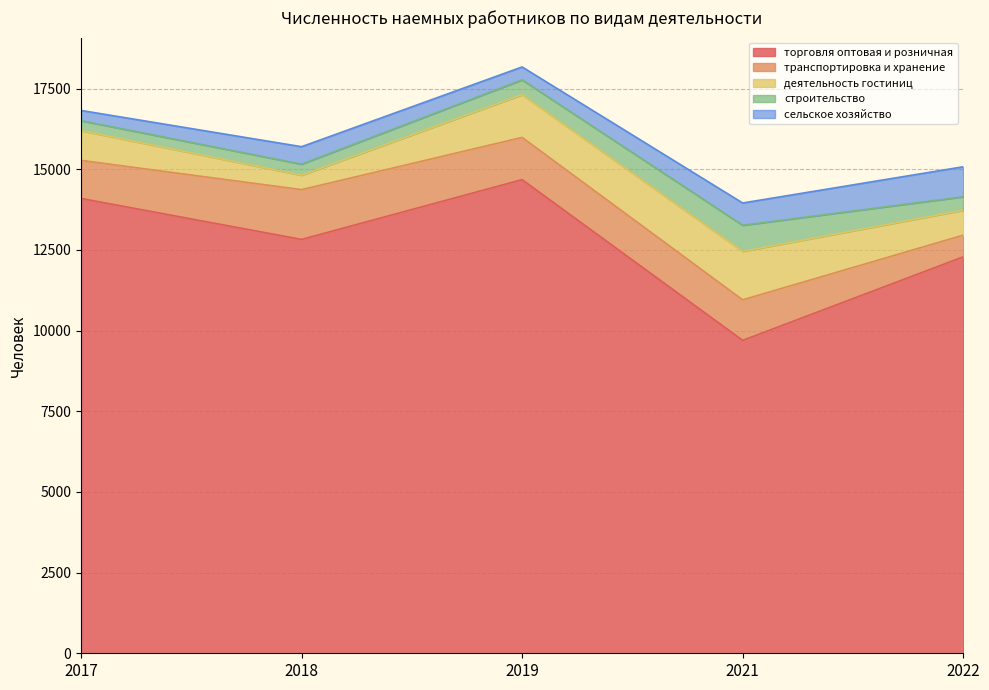

How many interior local peaks does the торговля оптовая и розничная series have?

1